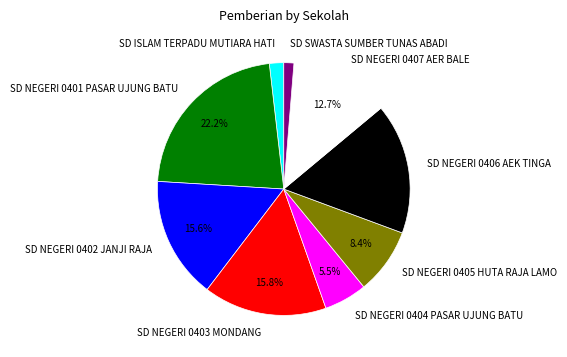

What percentage is the SD NEGERI 0406 AEK TINGA slice, to the nearest percent?

17%